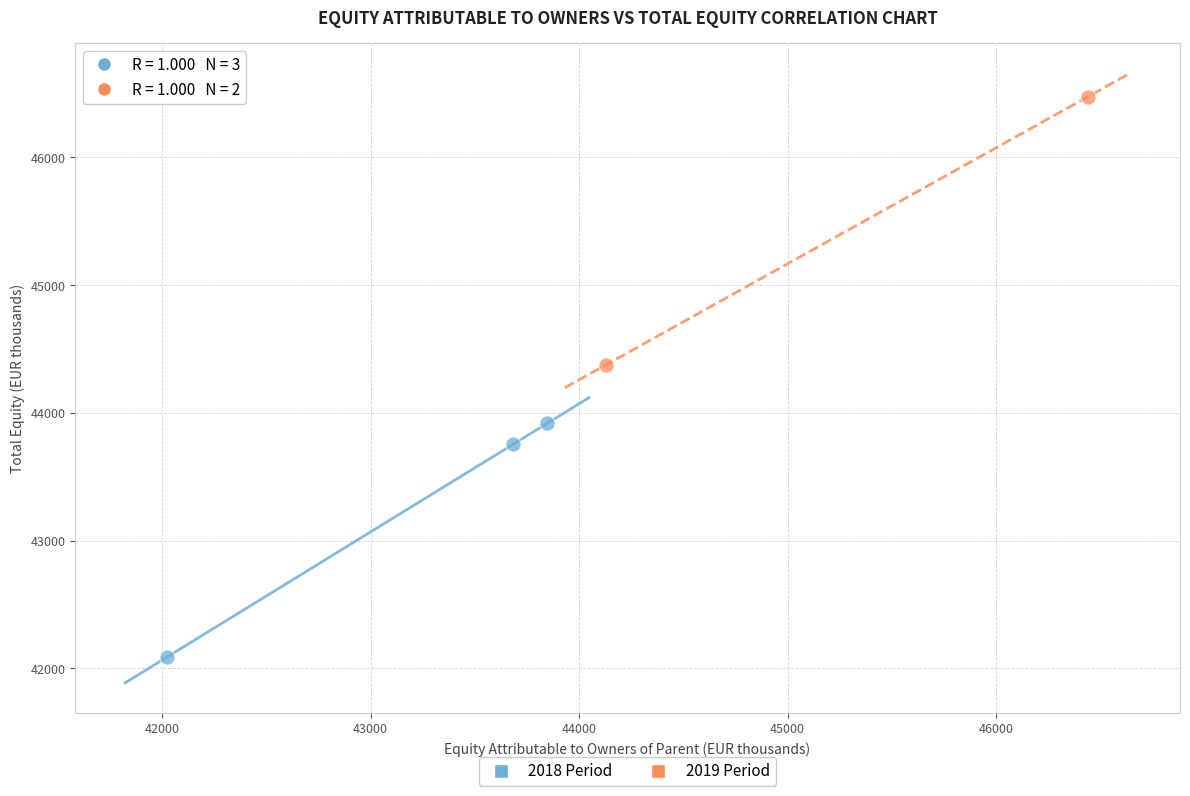

What are all the series names shown in the legend?

2018 Period, 2019 Period